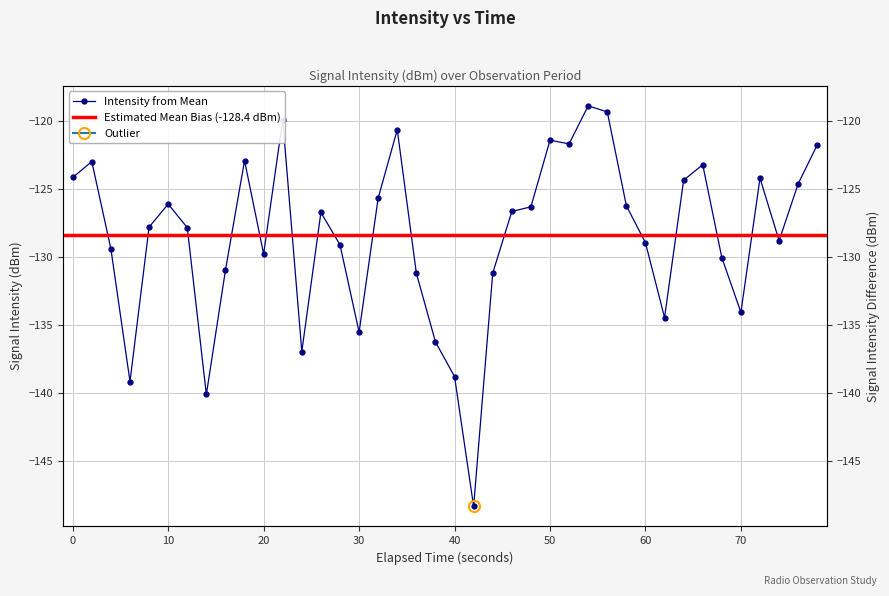

Reading left to right, transcribe all the data shown in this chart.

-124.2	-123.0	-129.4	-139.1	-127.8	-126.1	-127.8	-140.1	-131.0	-122.9	-129.8	-119.9	-136.9	-126.7	-129.1	-135.5	-125.7	-120.7	-131.2	-136.2	-138.8	-148.3	-131.2	-126.7	-126.3	-121.4	-121.7	-118.9	-119.3	-126.2	-129.0	-134.5	-124.4	-123.2	-130.1	-134.1	-124.2	-128.8	-124.6	-121.8